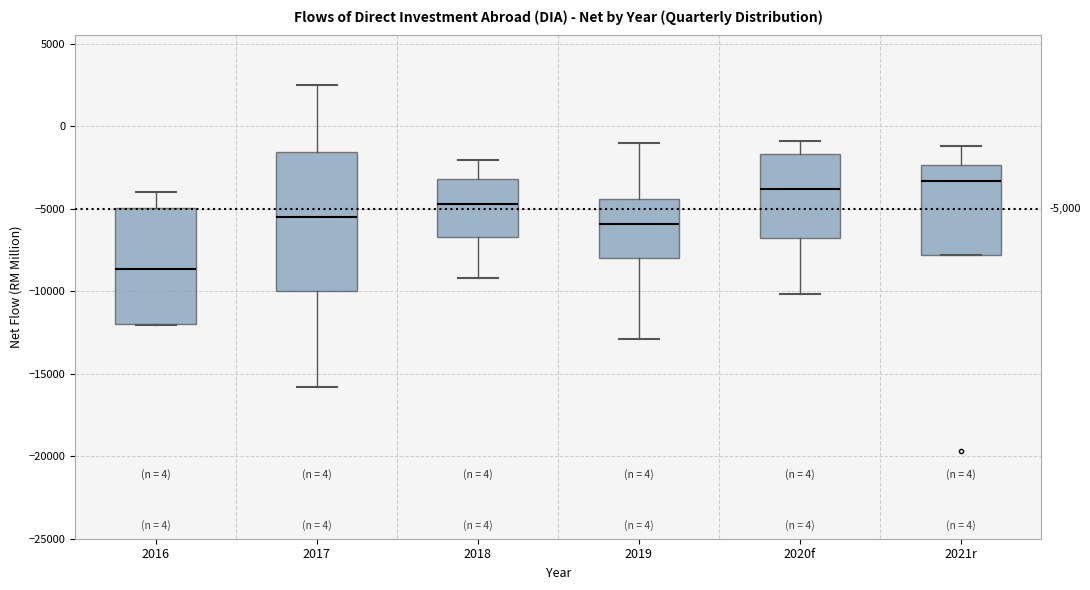

Comparing the boxes themselves (not the whiskers), which one is the tallest?

2017